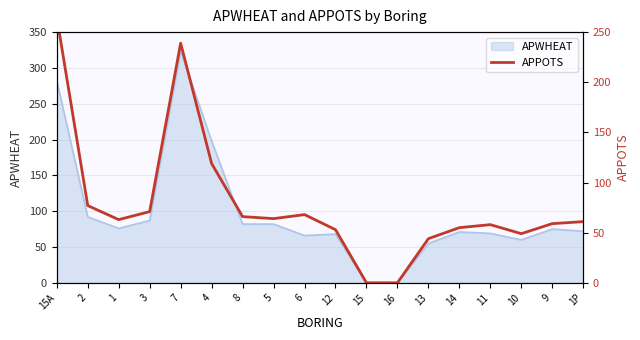

What position from the left is 16?

12